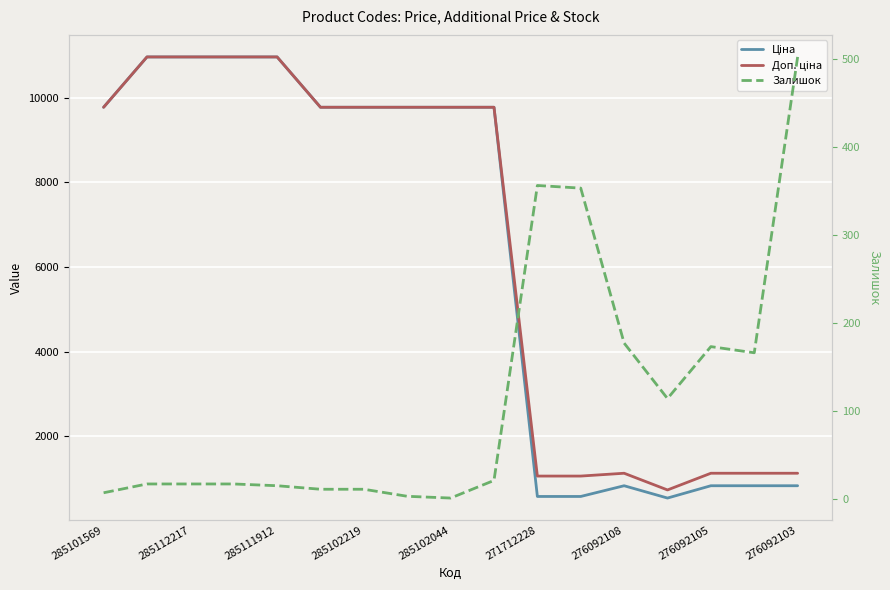

At which label does Доп. ціна reach its peak?

285112217